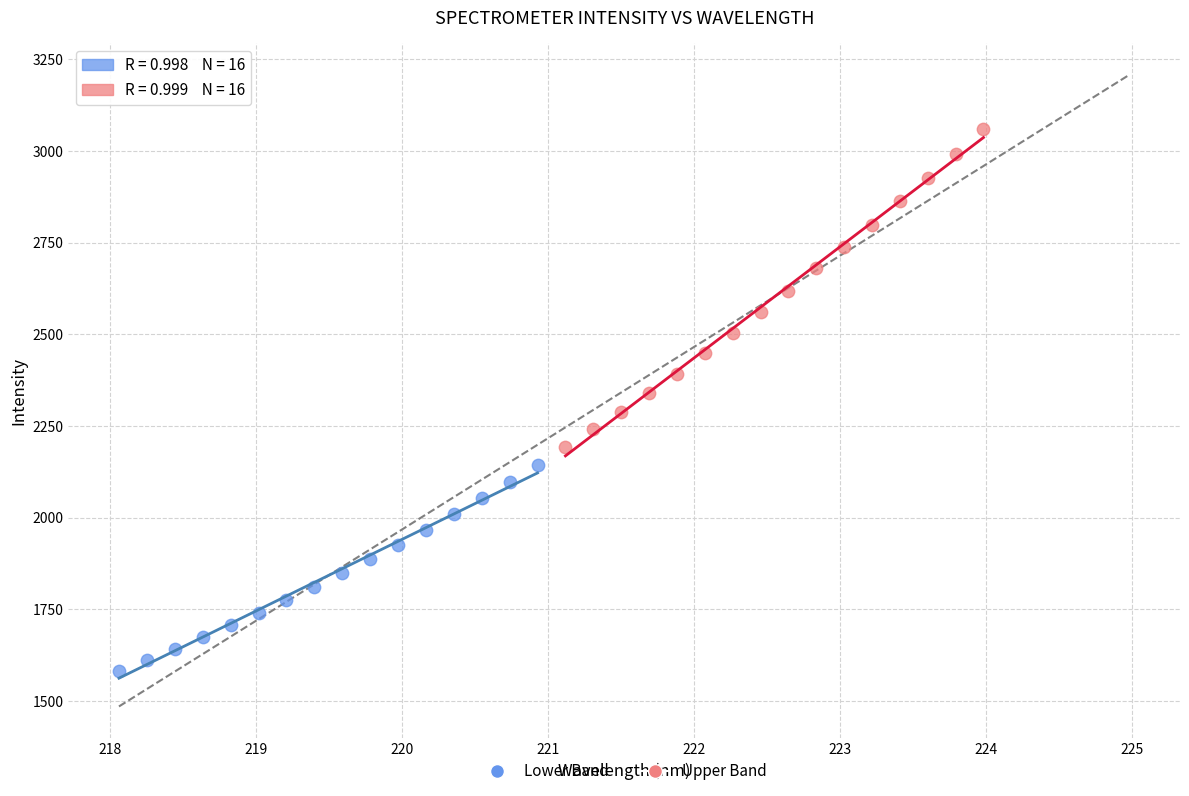

Which series has the largest Y range (max minus min)?

Upper Band